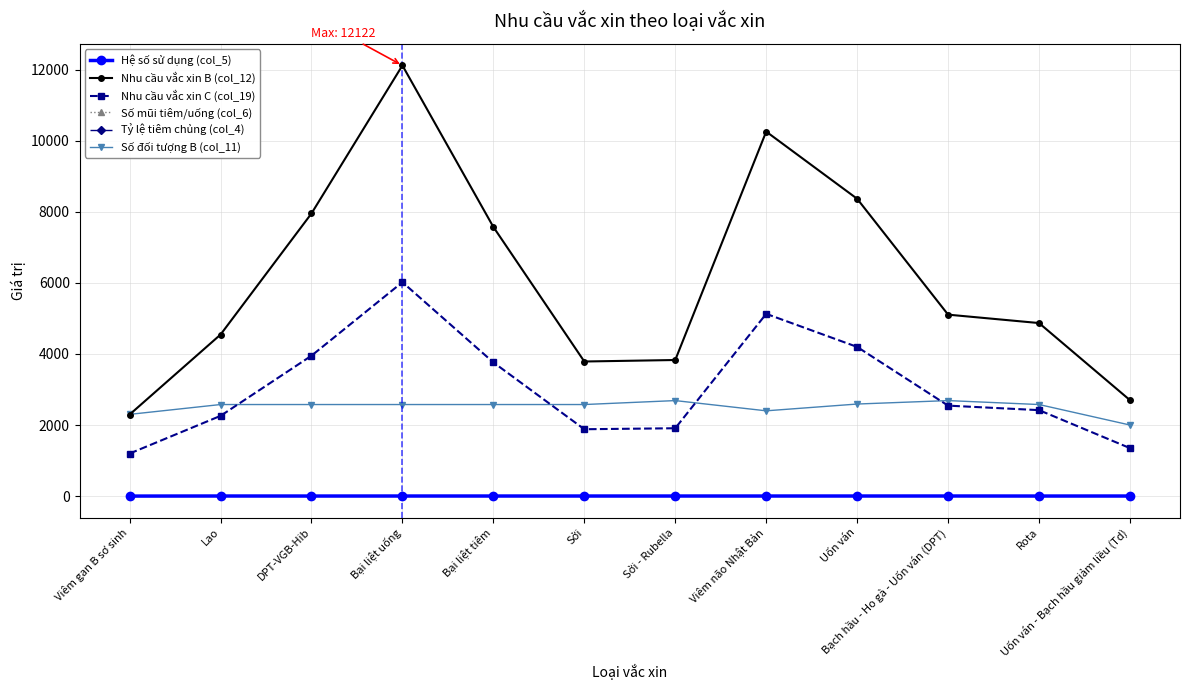

True or false: Nhu cầu vắc xin C (col_19) and Tỷ lệ tiêm chủng (col_4) intersect in this chart.

False